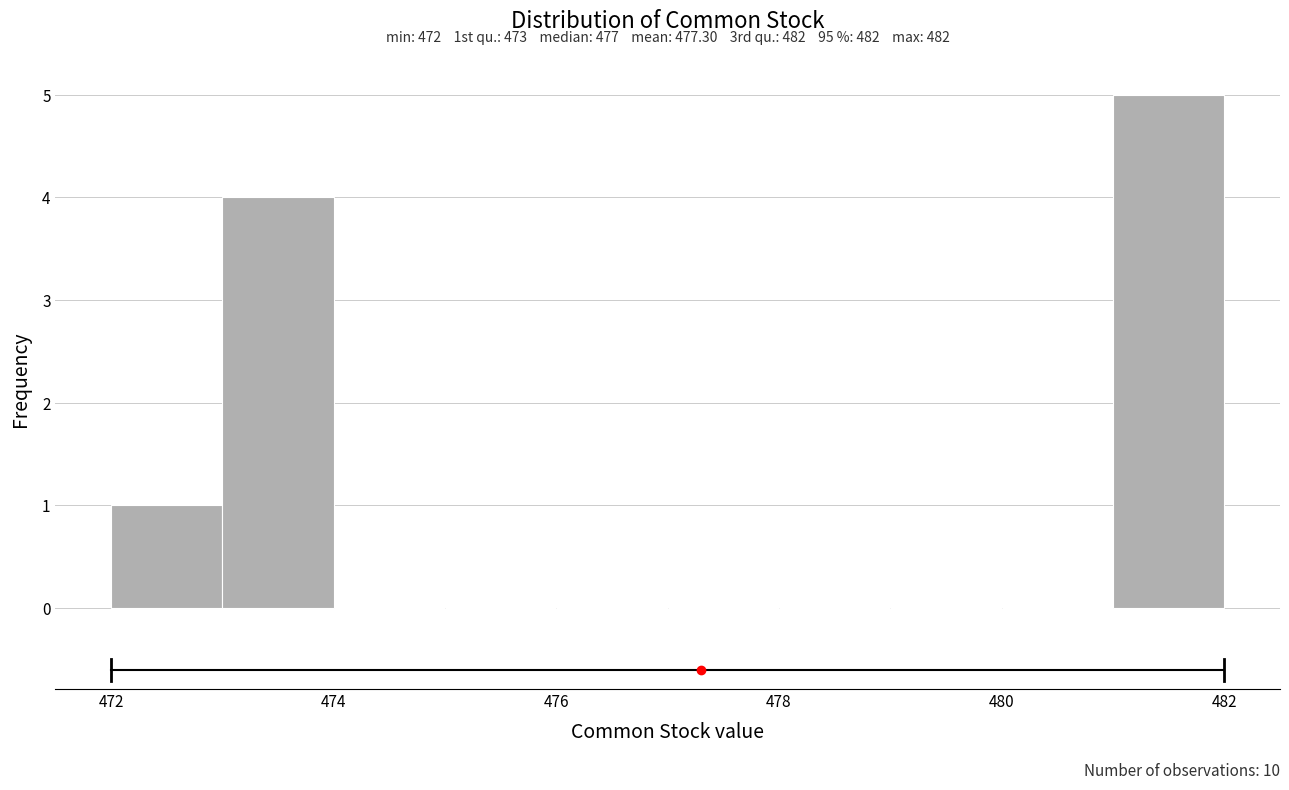

Which range on the x-axis has the tallest bar?

481 to 482